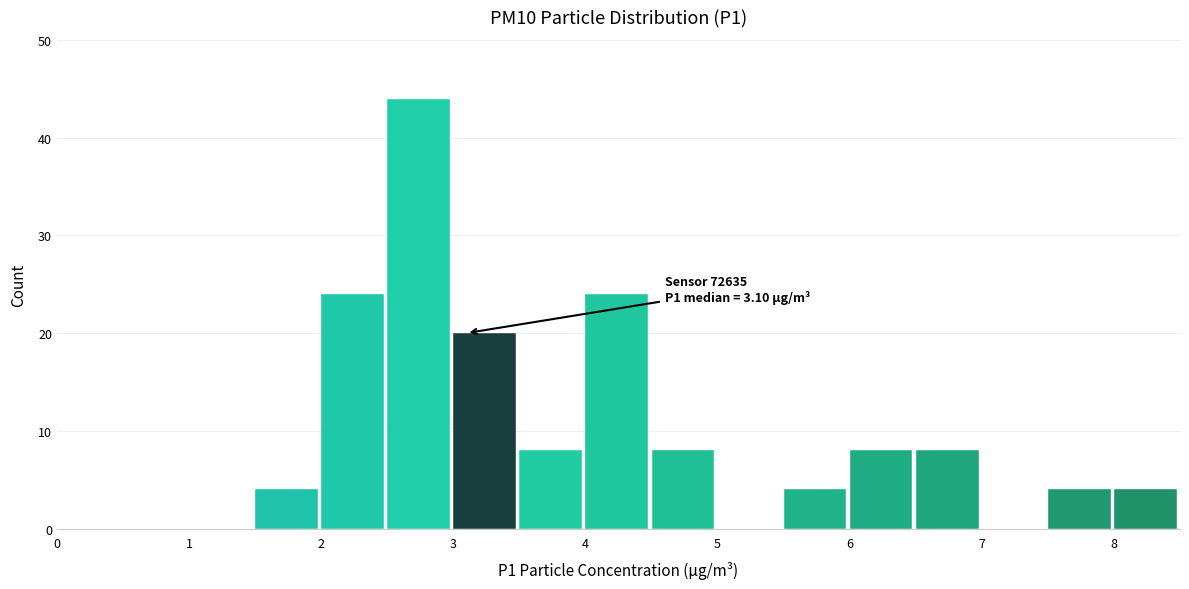

Which range on the x-axis has the tallest bar?

2.5 to 3.0